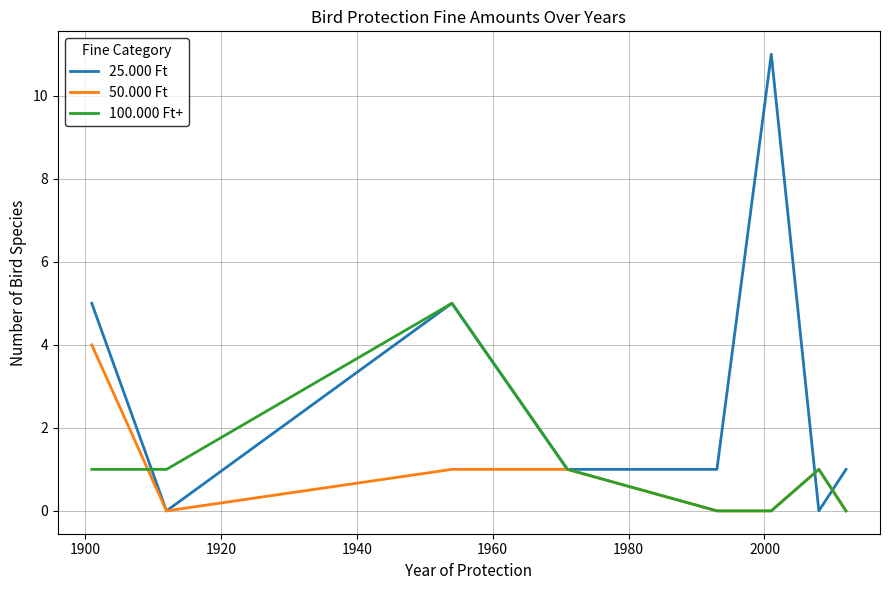

What is the greatest value displayed?

11